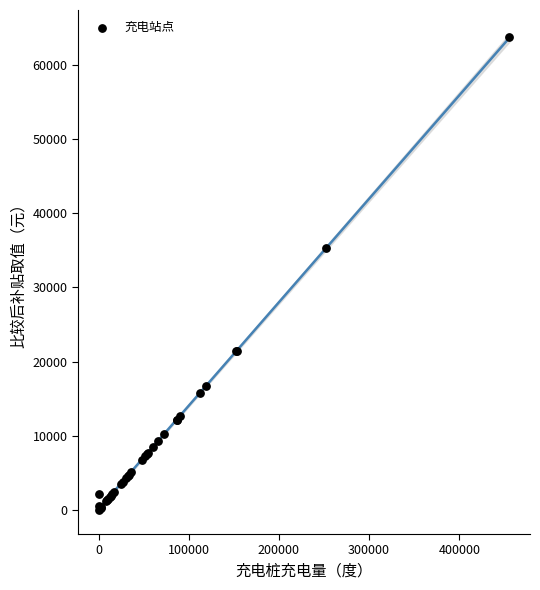

What Y value in the scatter plot is closest to 31907?

35343.0